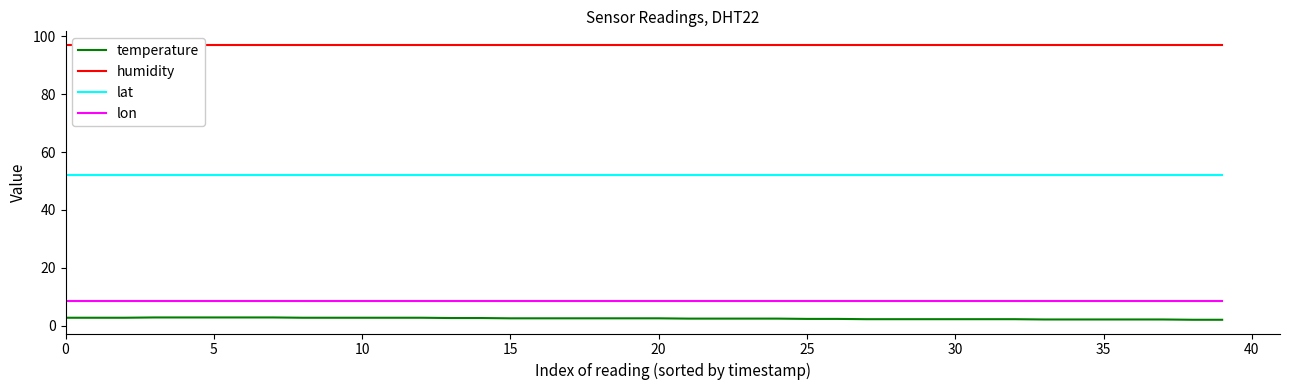

The value of lon at 25 is 8.5. True or false?

True